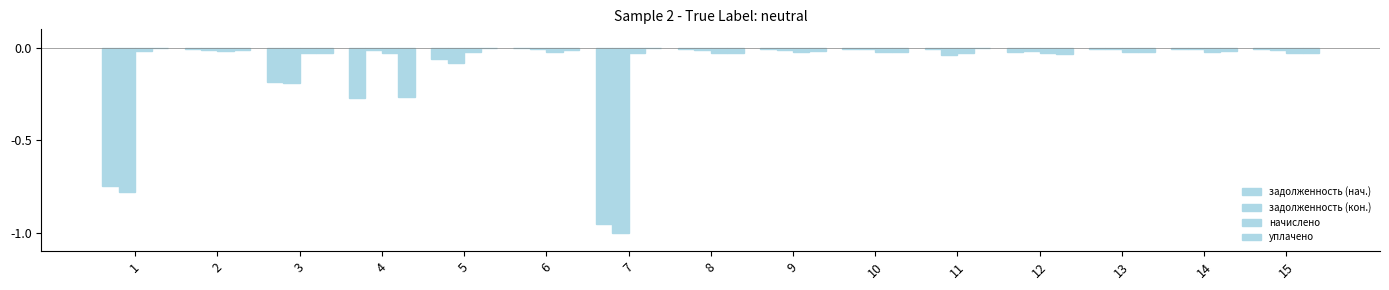

Where is начислено nearest to the value 0?

2